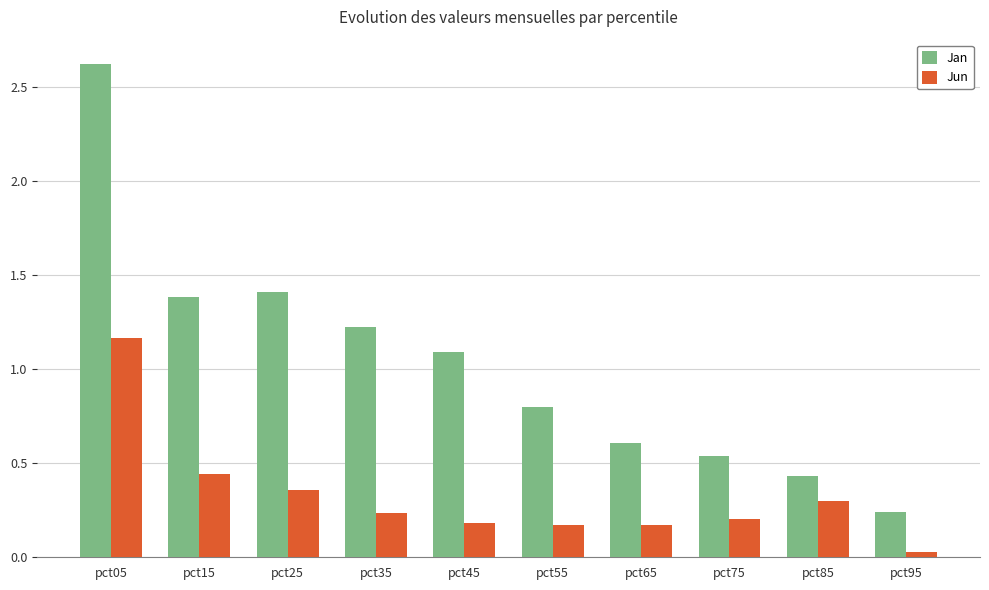

Which label corresponds to the smallest value in the chart?

pct95